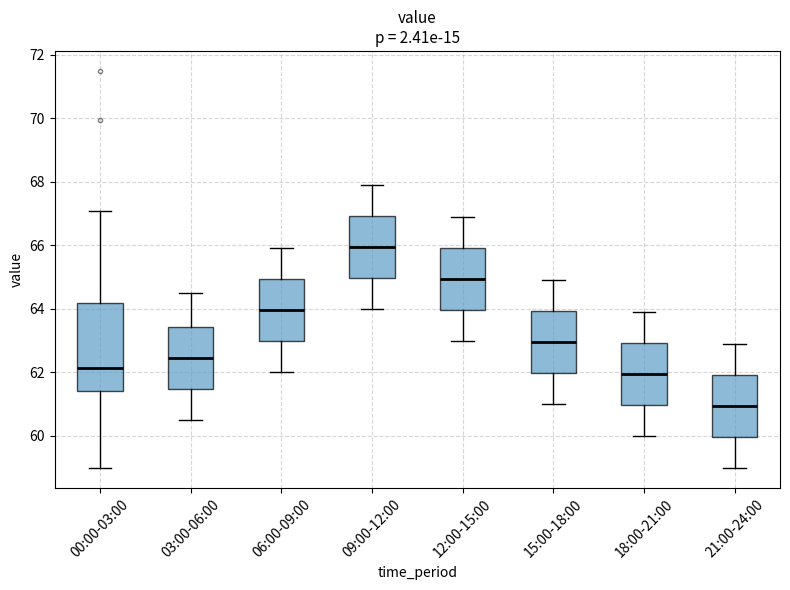

Comparing the boxes themselves (not the whiskers), which one is the tallest?

00:00-03:00